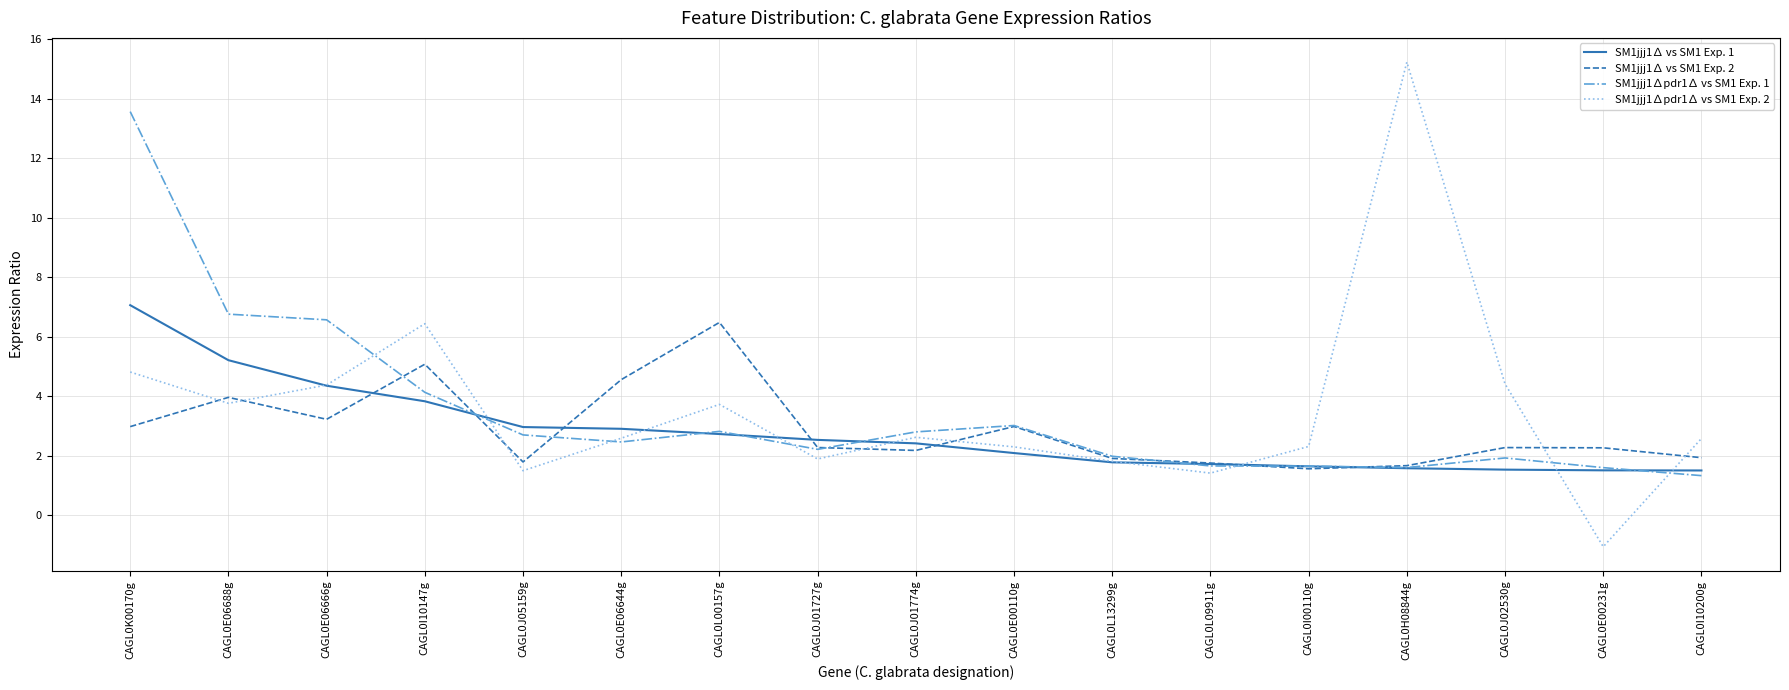

True or false: SM1jjj1∆ vs SM1 Exp. 1 has a value of 2.5 at CAGL0I00110g.

False